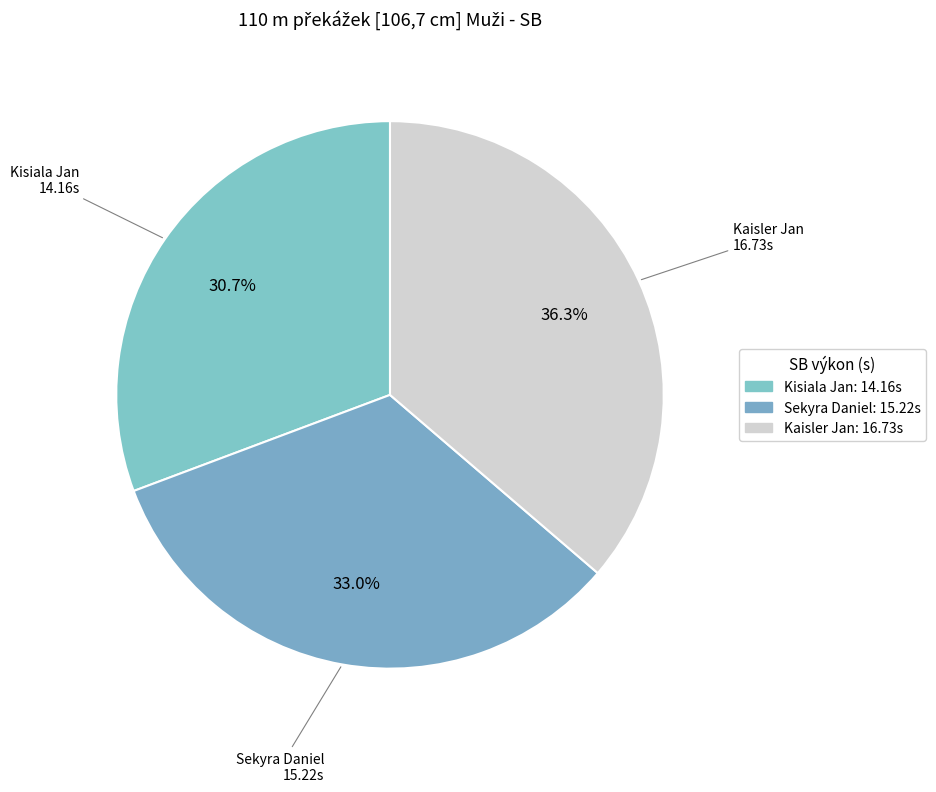

What percentage is the Sekyra Daniel slice, to the nearest percent?

33%